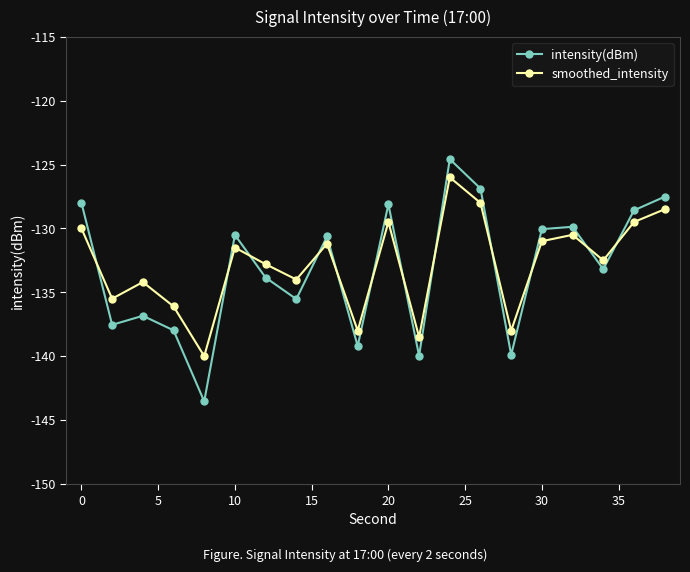

Which series has the widest spread of values?

intensity(dBm)